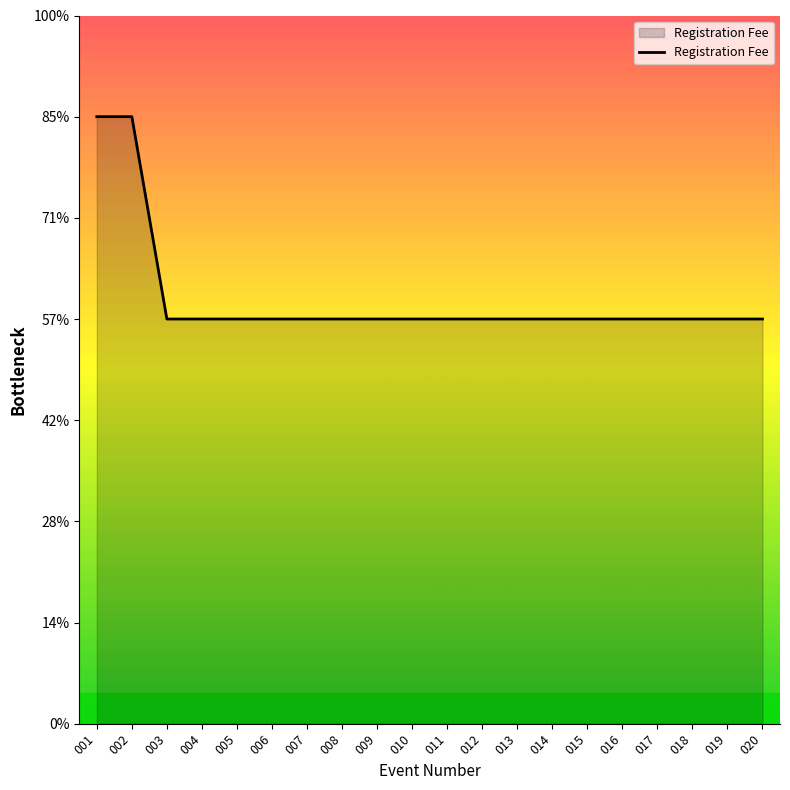

Does the chart have visible grid lines?

No